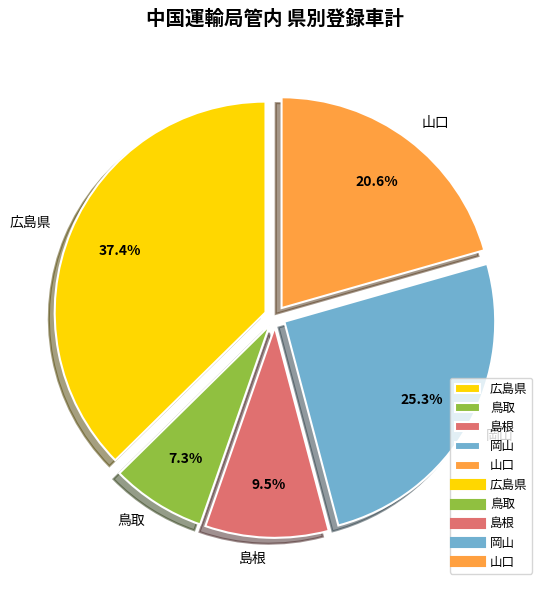

The 山口 slice represents 21% of the pie. True or false?

True